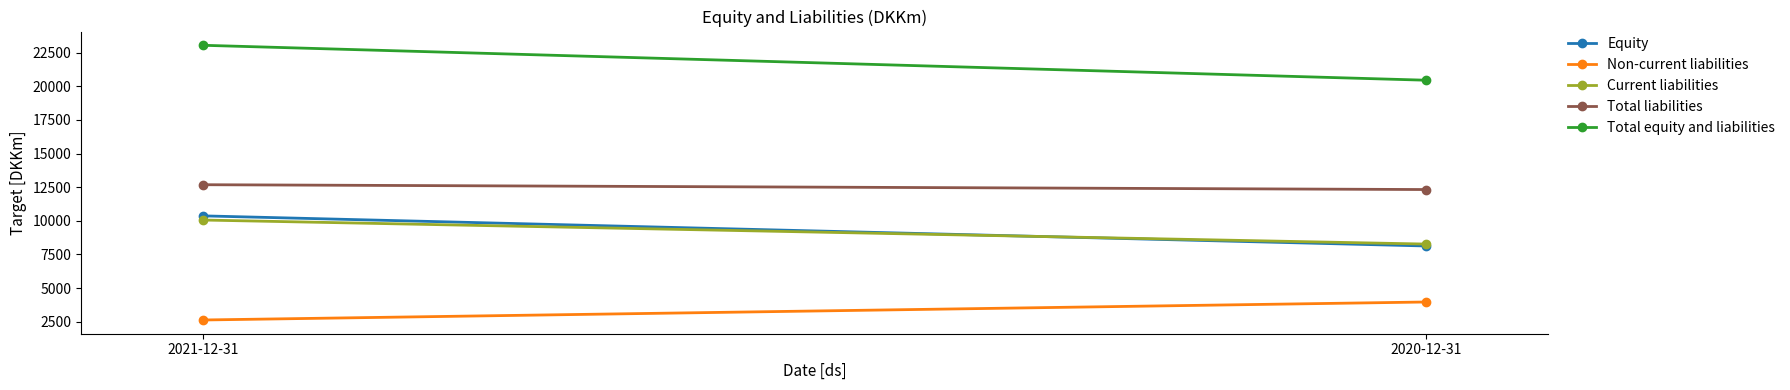

Reading left to right, what are all the values shown in this chart?

Equity: 10368	8130
Non-current liabilities: 2626	3964
Current liabilities: 10059	8271
Total liabilities: 12685	12326
Total equity and liabilities: 23053	20456